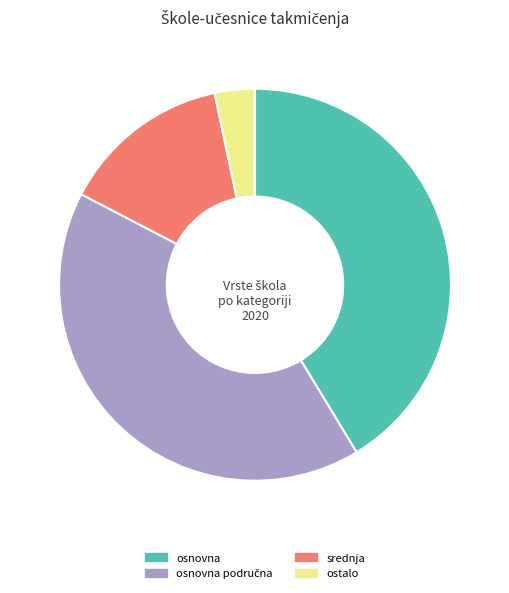

Combined, do osnovna and srednja account for over 50%?

Yes